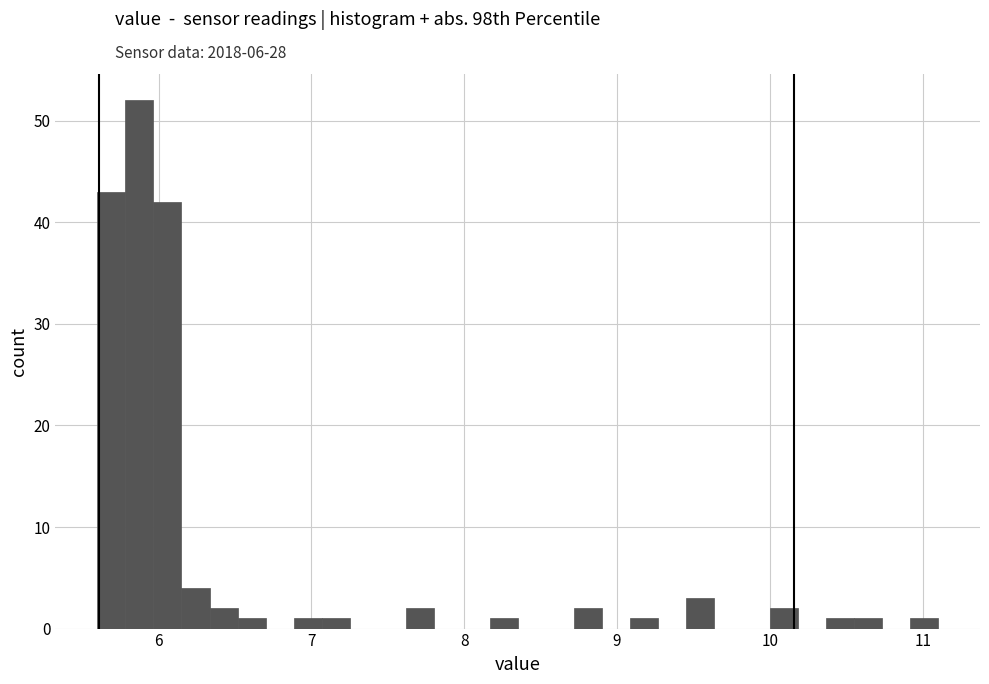

Read against the x-axis, roughly where is the centre of the tallest bar?

5.9